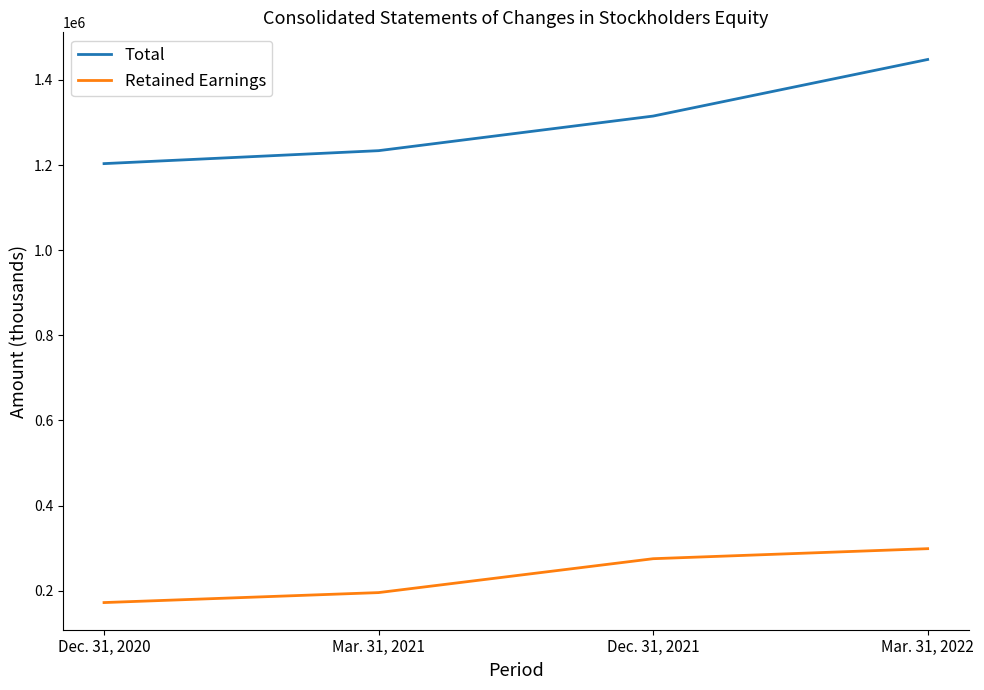

Reading left to right, list all the values displayed in this chart.

Total: Dec. 31, 2020=1203376	Mar. 31, 2021=1233808	Dec. 31, 2021=1315079	Mar. 31, 2022=1447996
Retained Earnings: Dec. 31, 2020=172232	Mar. 31, 2021=195661	Dec. 31, 2021=275273	Mar. 31, 2022=298830